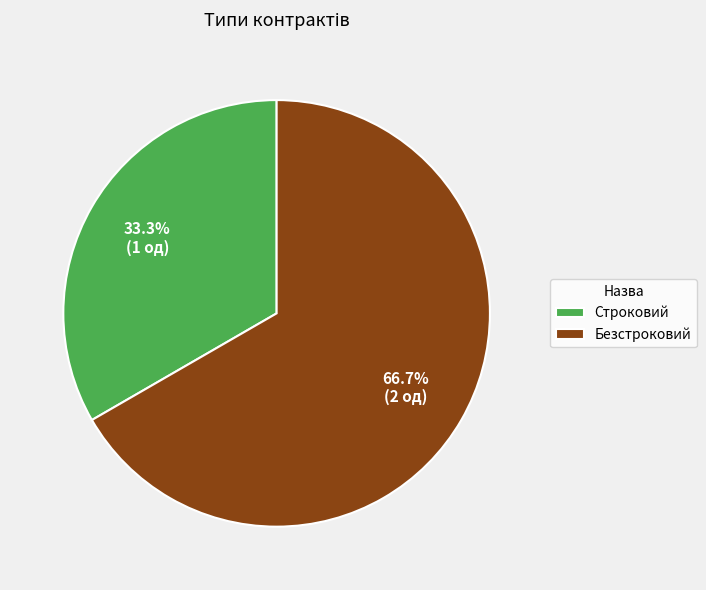

To the nearest percent, what percentage of the pie is Безстроковий?

67%